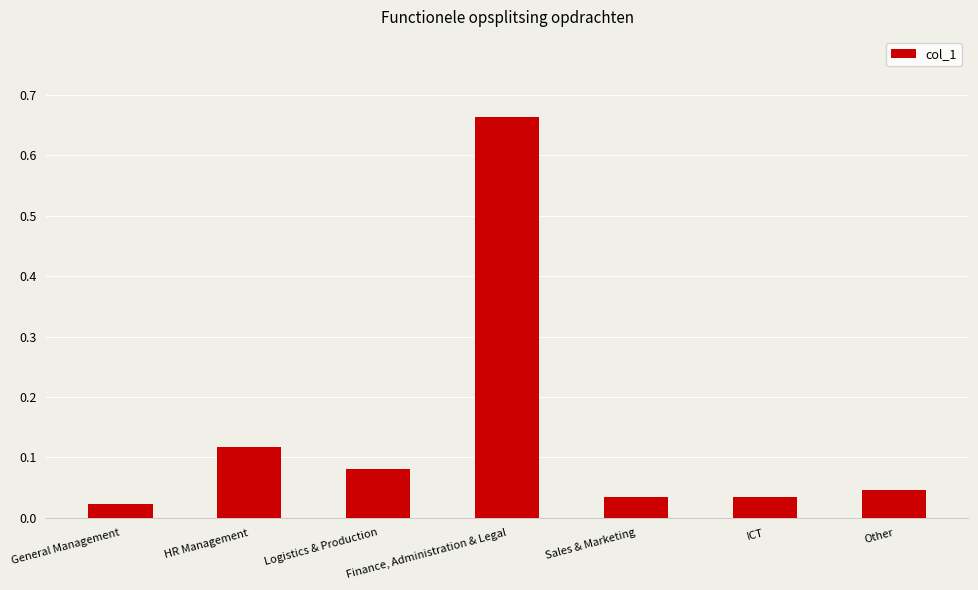

What position from the right is HR Management?

6